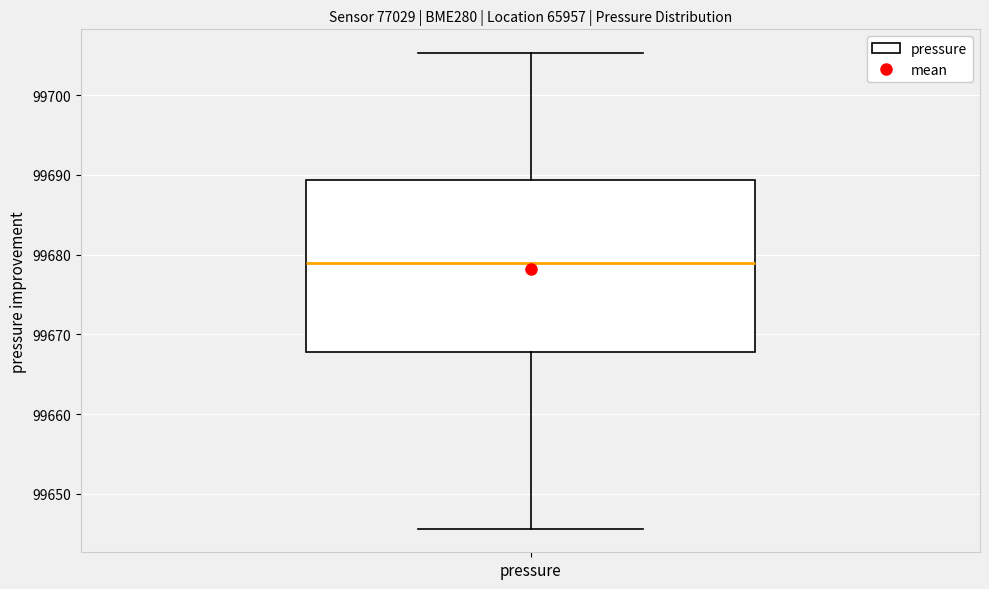

Where does the upper whisker of the box for pressure end on the y-axis? The values are not printed on the chart, so give them approximately, as read against the axis.

99705